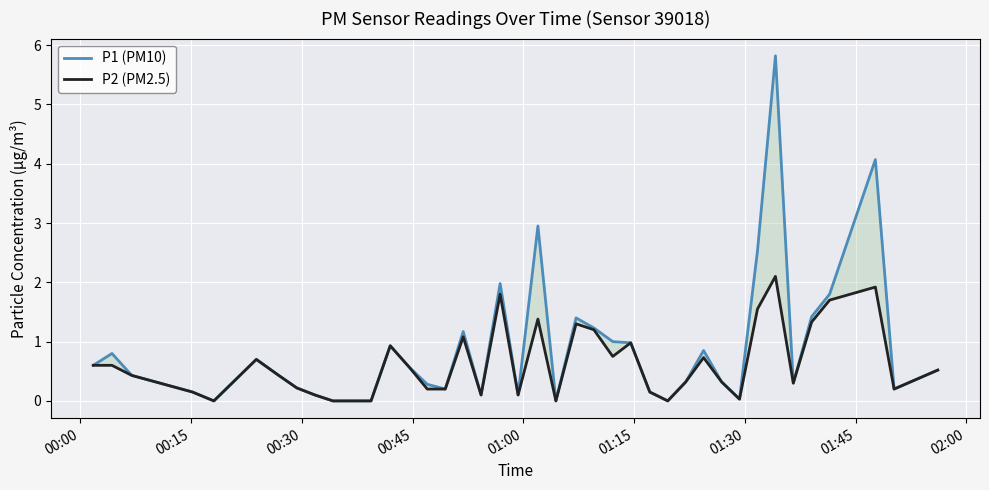

Which series has the largest range (max minus min)?

P1 (PM10)